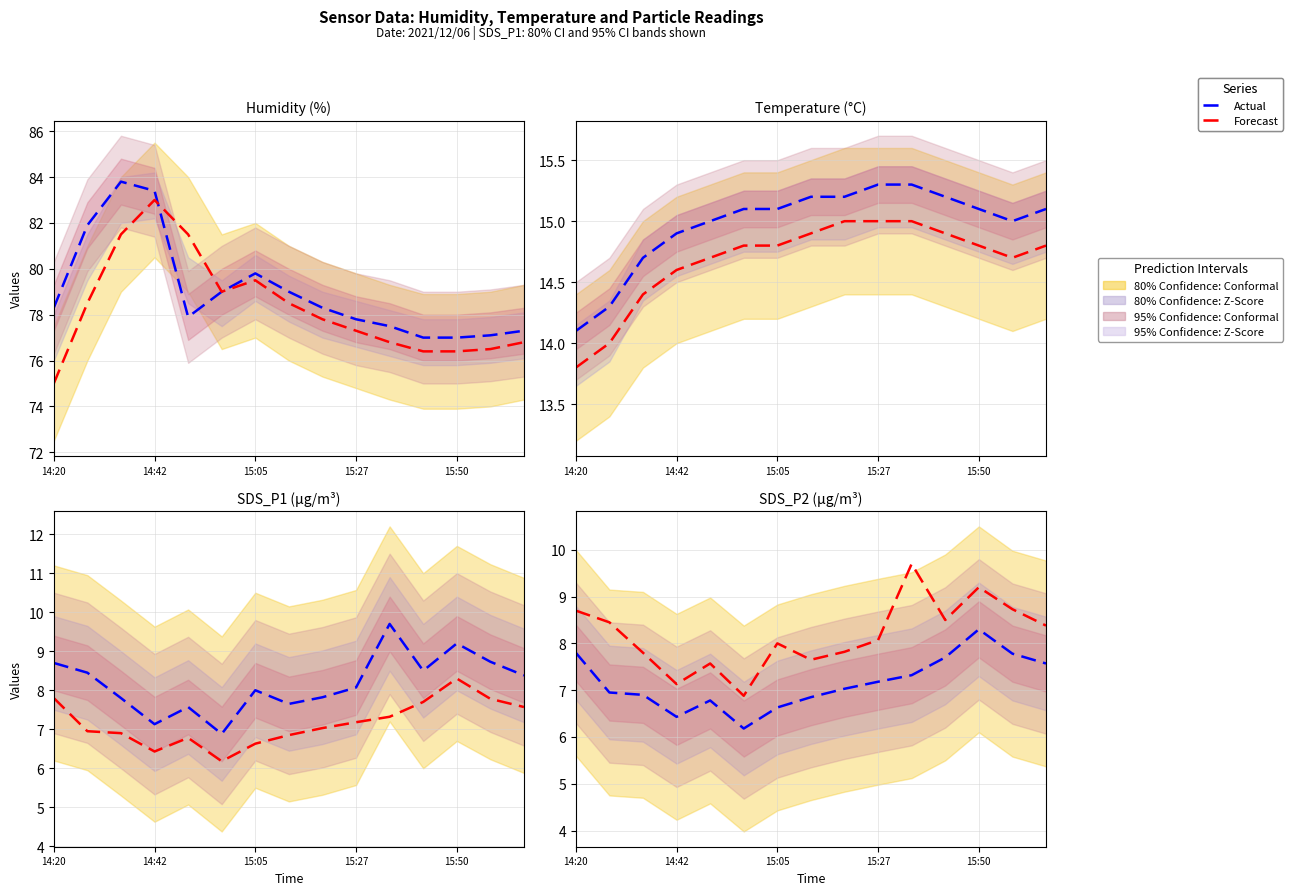

What is the difference between the highest and lowest values at 14?

0.8